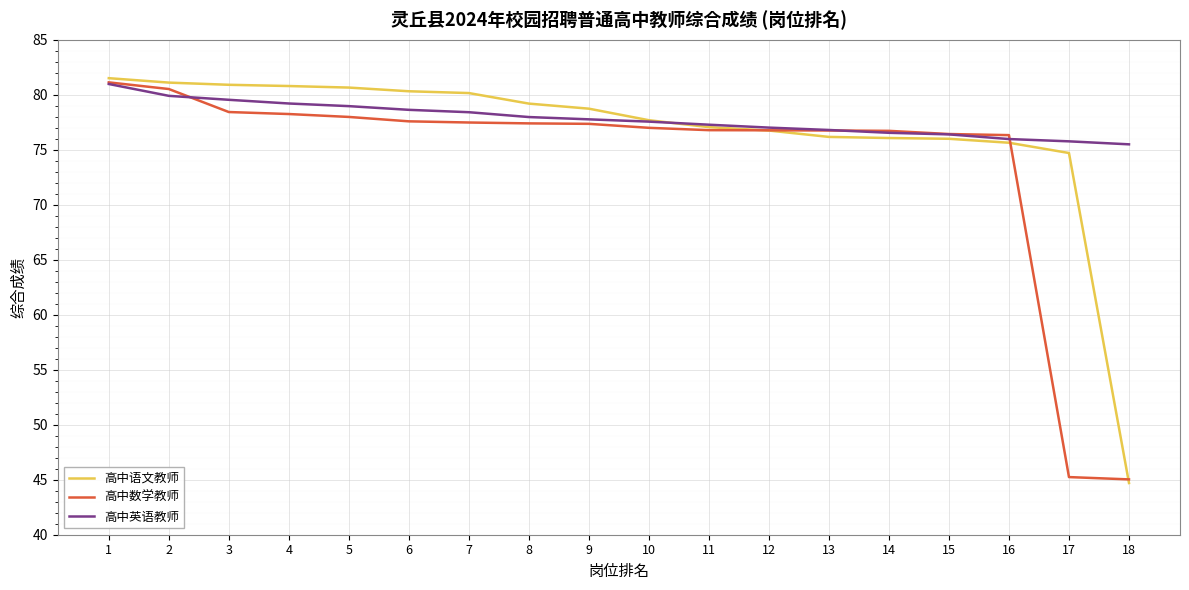

What is the lowest value of the 高中英语教师 series?

75.5